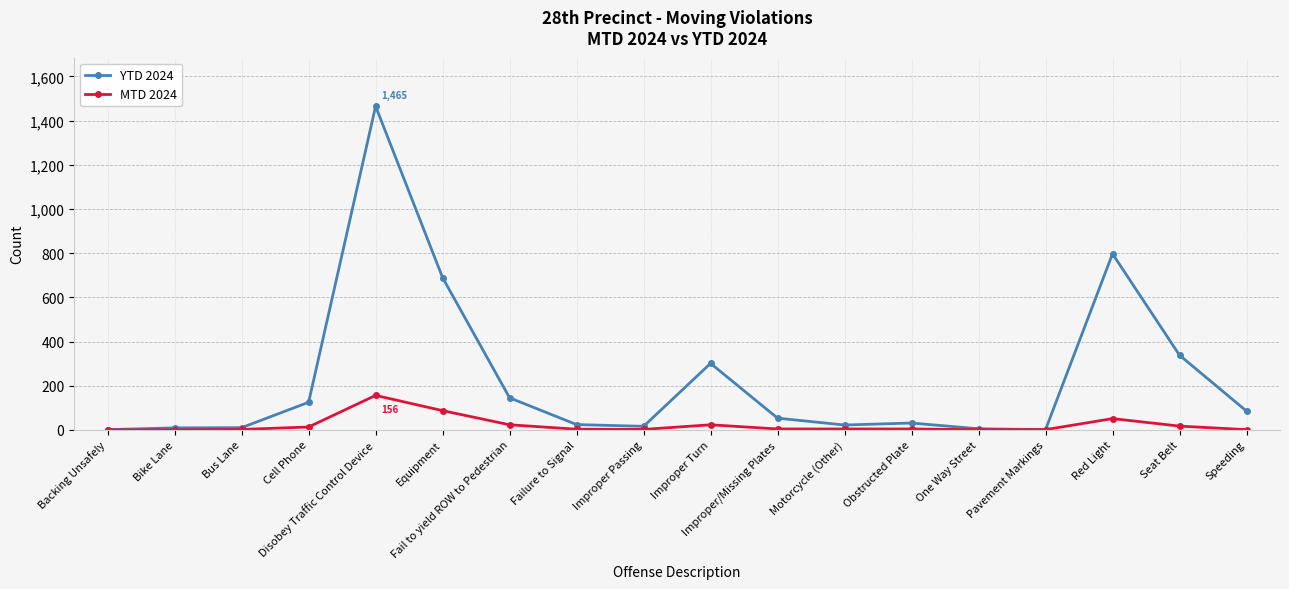

At which category is the sum across all series the highest?

Disobey Traffic Control Device